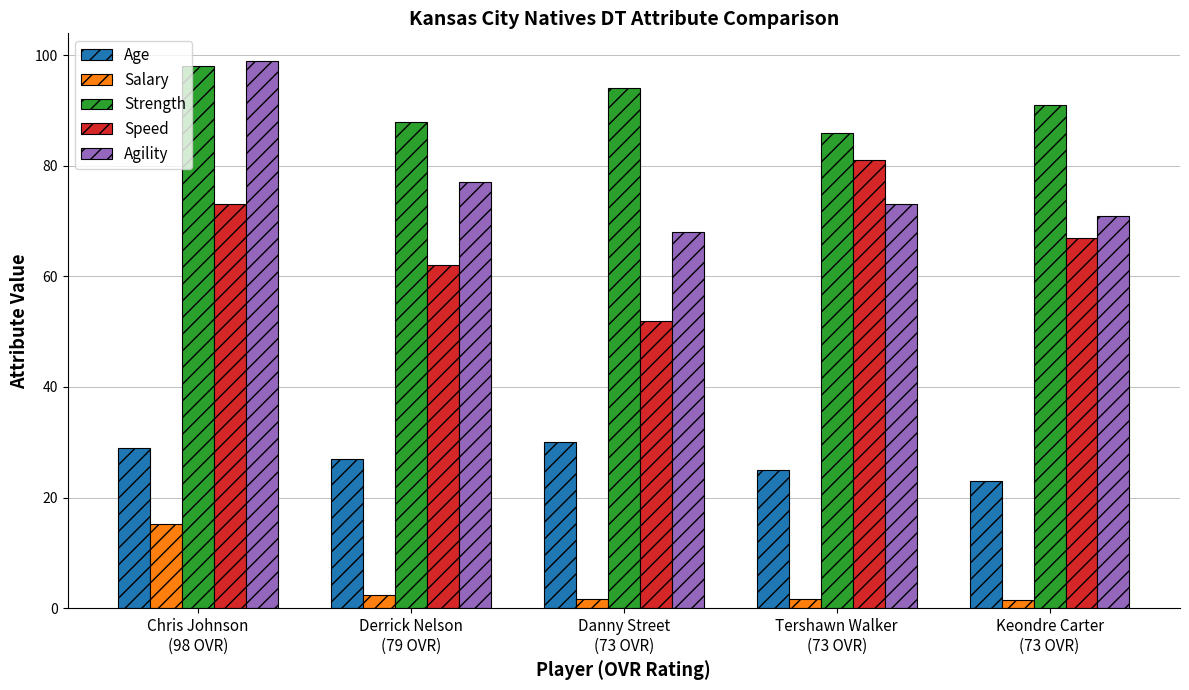

Which series has the widest spread of values?

Agility